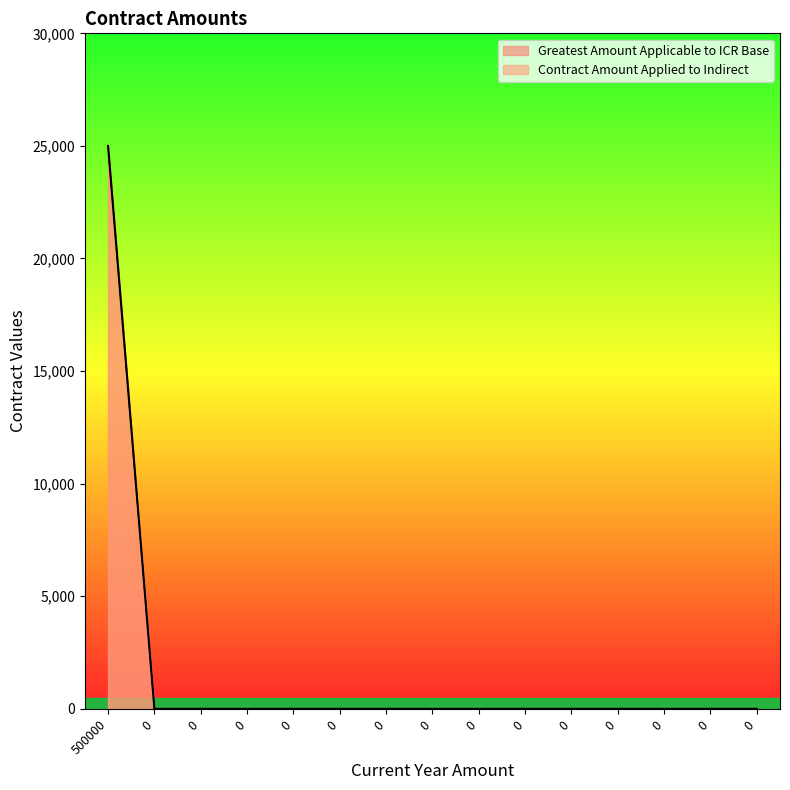

The value of Greatest Amount Applicable to ICR Base at 0 is 9120. True or false?

False